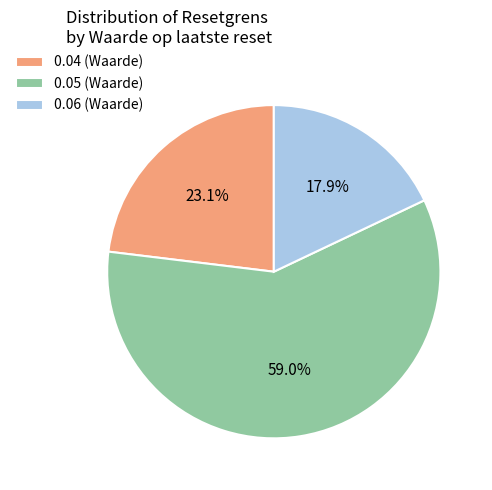

To the nearest percent, what is the average slice percentage?

33%